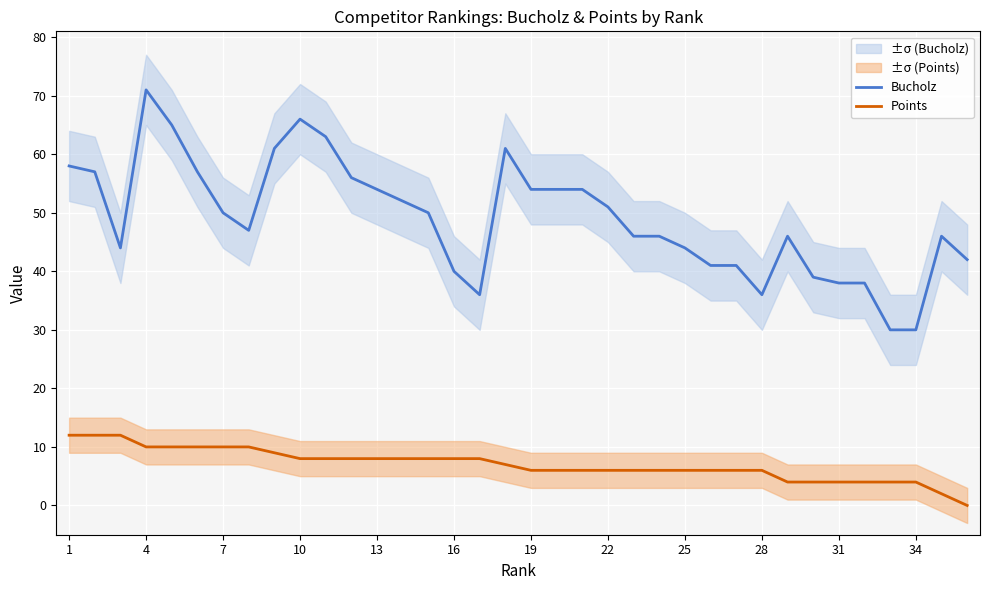

What is the difference between the maximum and second lowest values in the Points series?

10